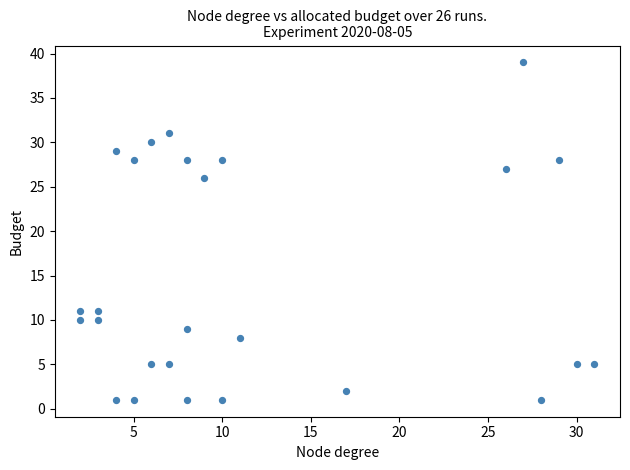

What is the range of X values (max minus min)?

29